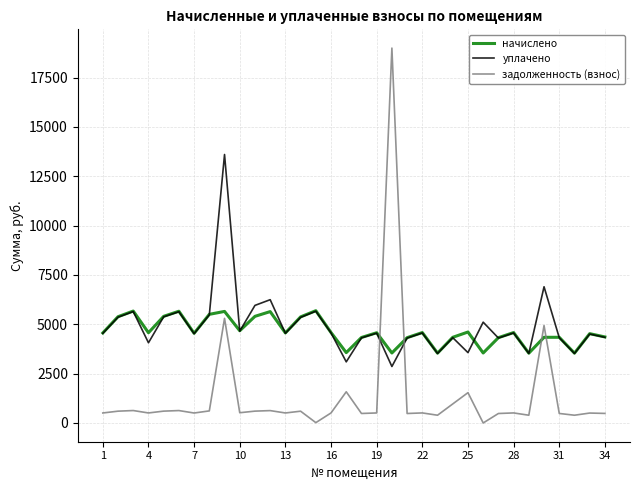

How many times do уплачено and задолженность (взнос) cross each other?

2